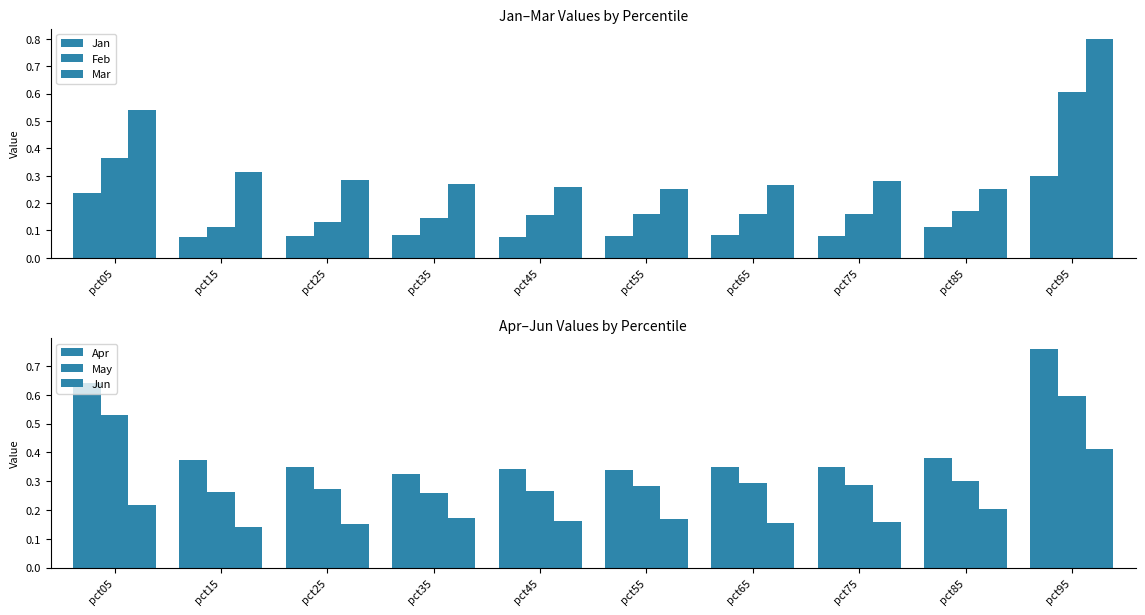

What is the total value across all series at pct65?

1.3